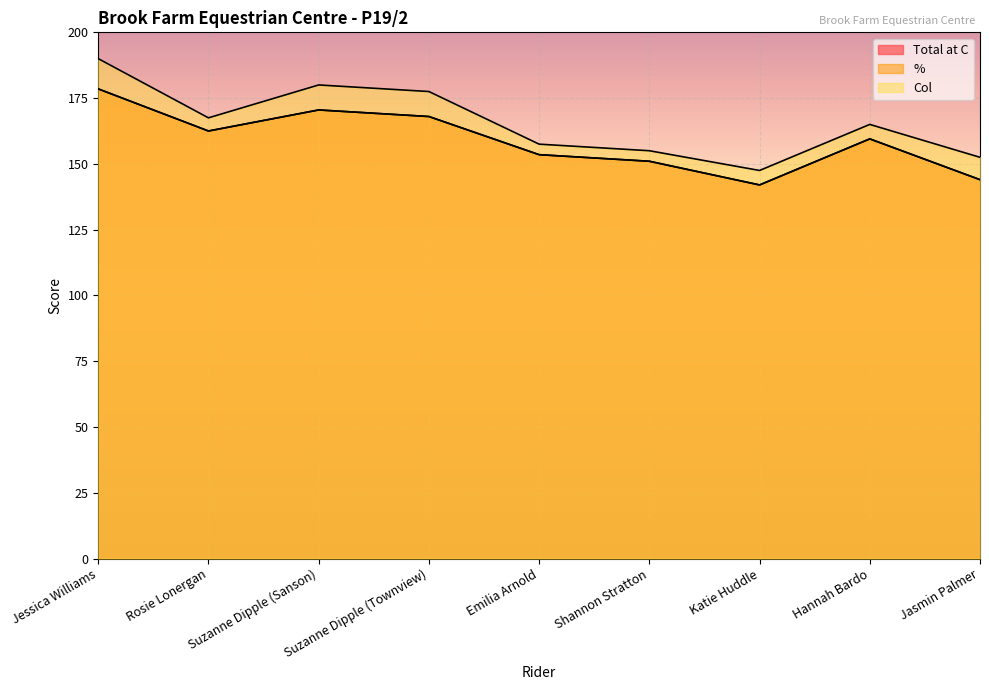

Between Rosie Lonergan and Suzanne Dipple (Sanson), which series saw the biggest shift?

Col